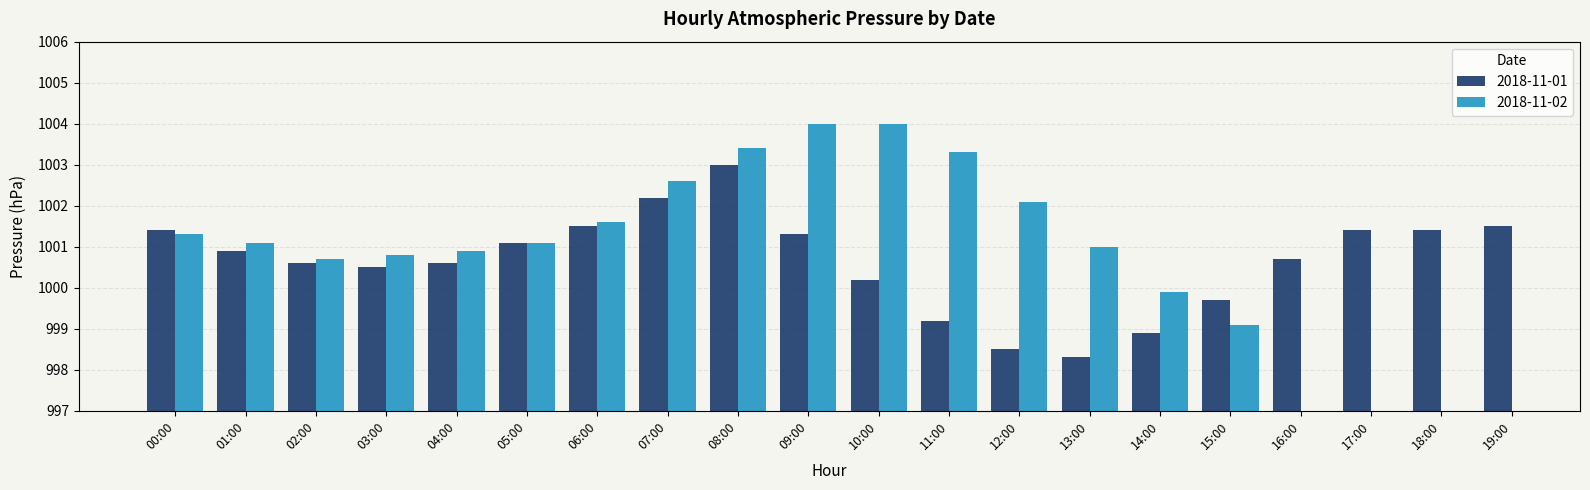

Rank the categories by value from lowest to highest.

13:00, 12:00, 14:00, 11:00, 15:00, 10:00, 03:00, 02:00, 04:00, 16:00, 01:00, 05:00, 09:00, 00:00, 17:00, 18:00, 06:00, 19:00, 07:00, 08:00